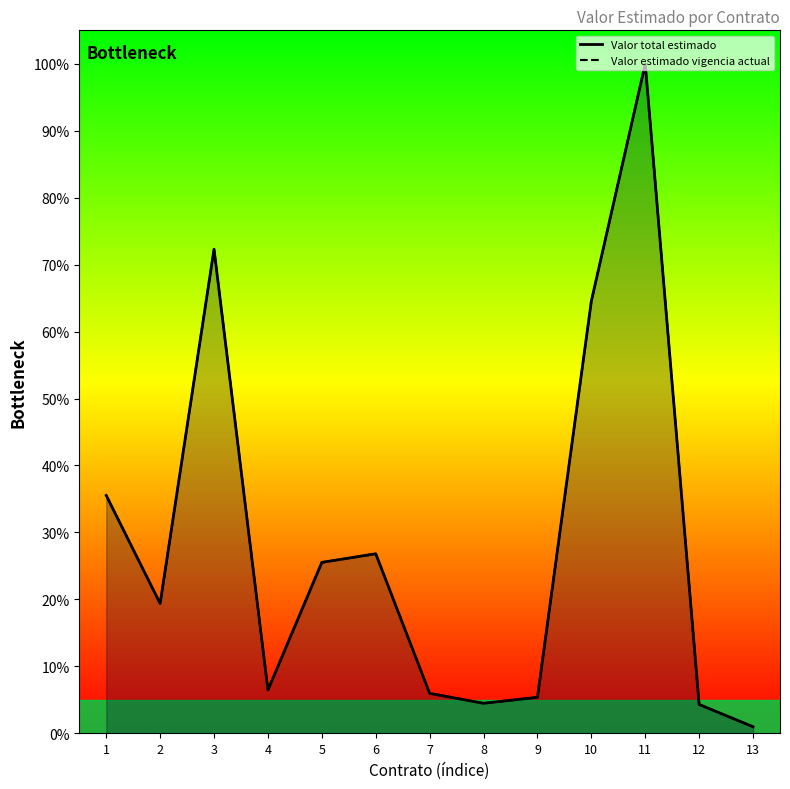

Count the number of categories in the chart.

13